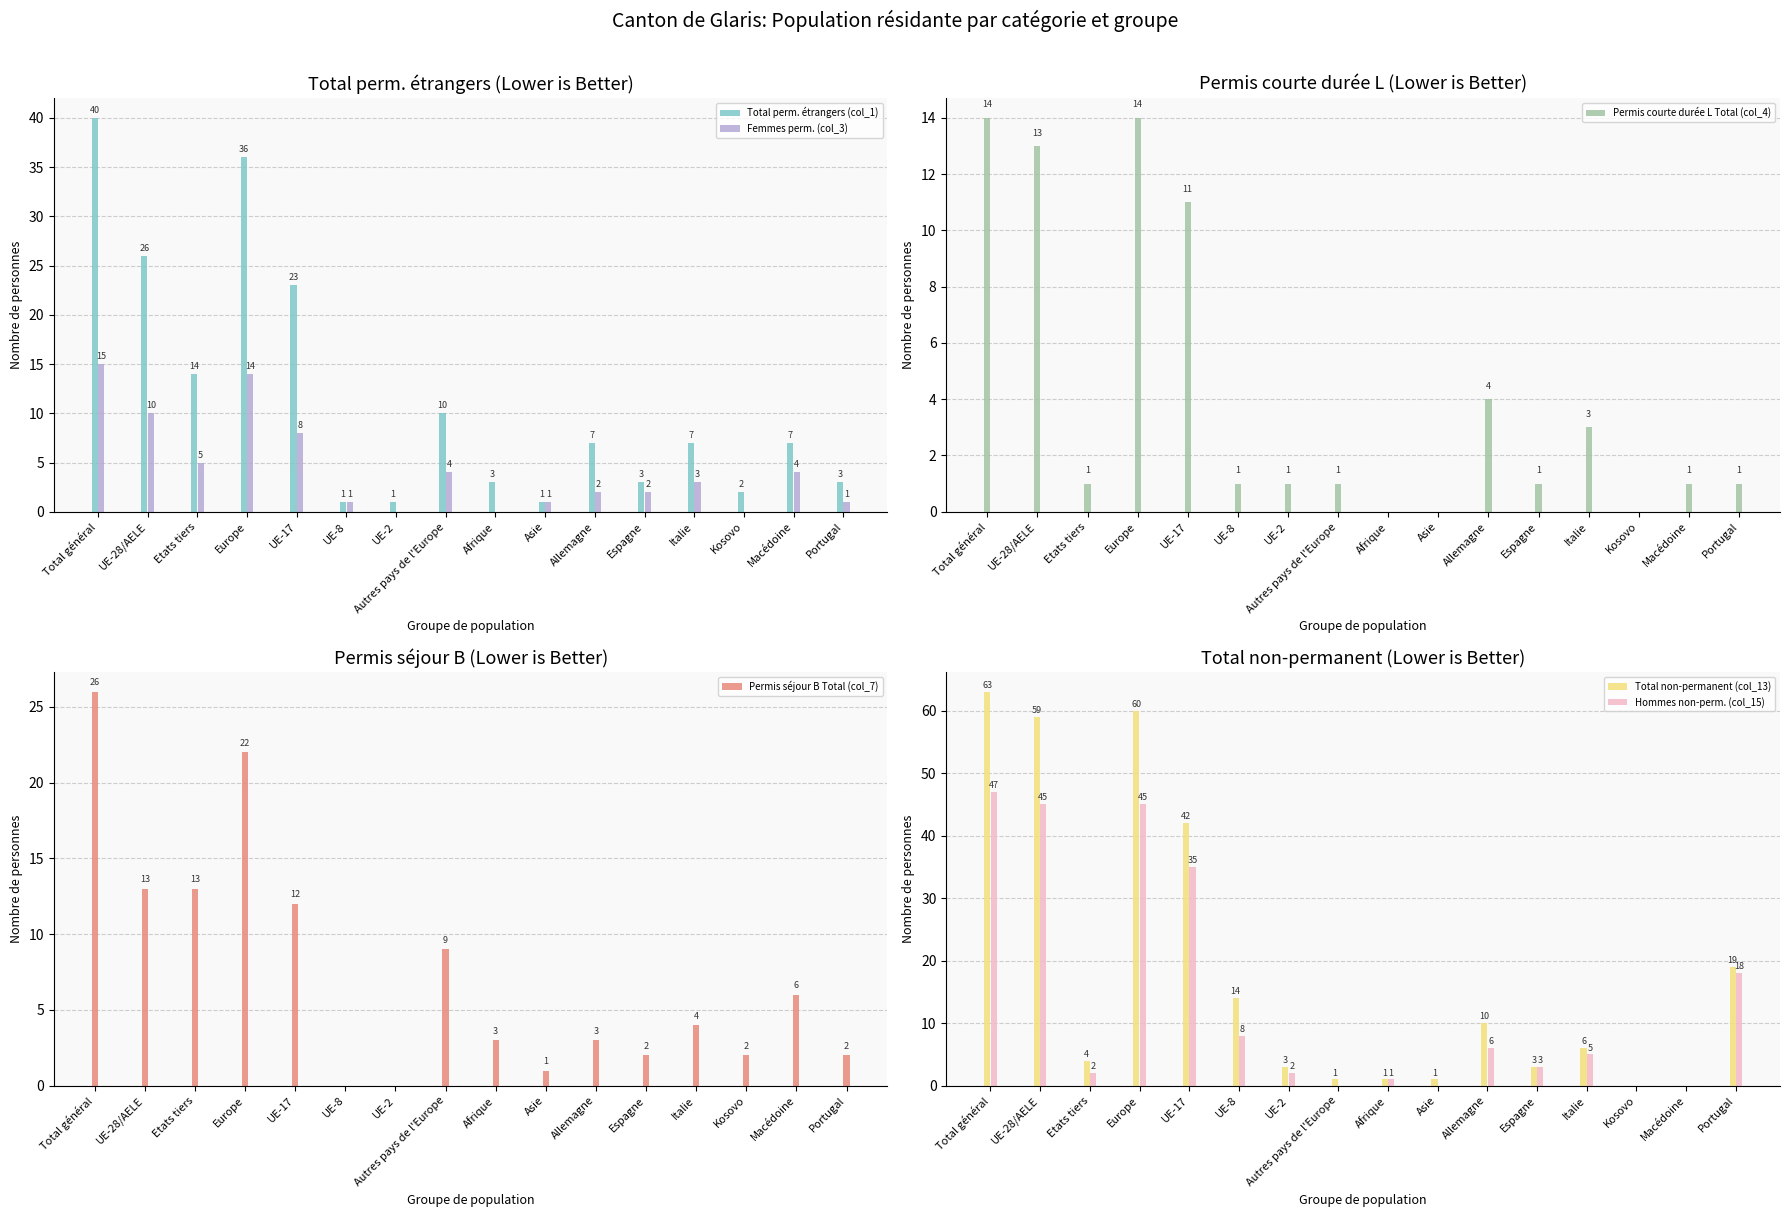

What is the approximate value of Femmes perm. (col_3) at UE-17?

8